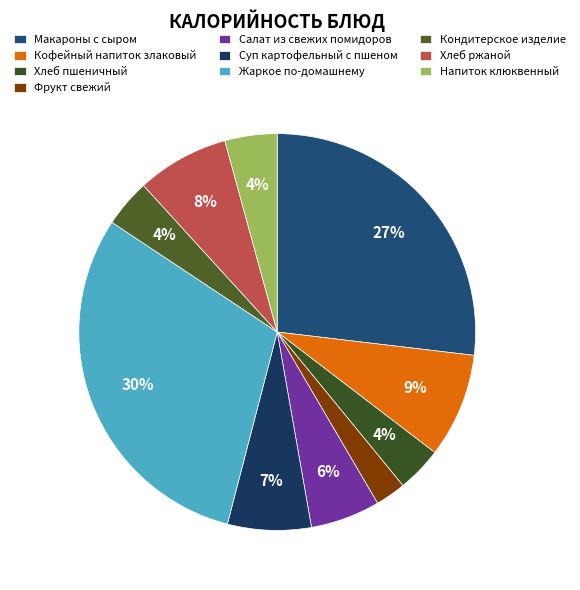

What percentage is the Кофейный напиток злаковый slice, to the nearest percent?

9%